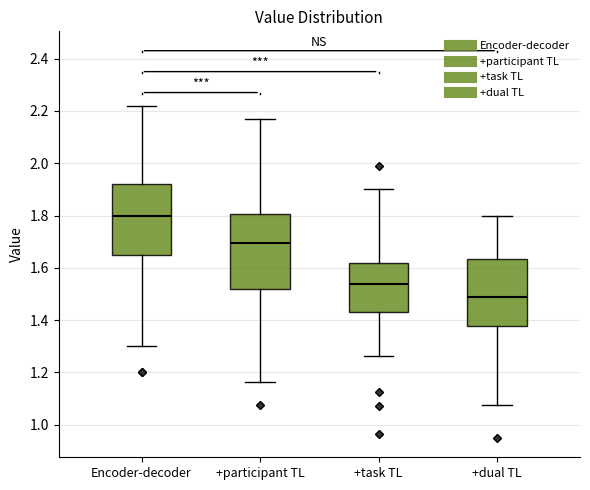

Reading left to right, transcribe this box plot: for each box, give where its median line is, the range the box spans, and where its two whiskers end, as read against the y-axis. The values are not printed on the chart, so give them approximately, as read against the axis.

Encoder-decoder: median 1.80, box 1.66 to 1.92, whiskers 1.30 to 2.22
+participant TL: median 1.70, box 1.52 to 1.80, whiskers 1.16 to 2.18
+task TL: median 1.54, box 1.44 to 1.62, whiskers 1.26 to 1.90
+dual TL: median 1.48, box 1.38 to 1.64, whiskers 1.08 to 1.80